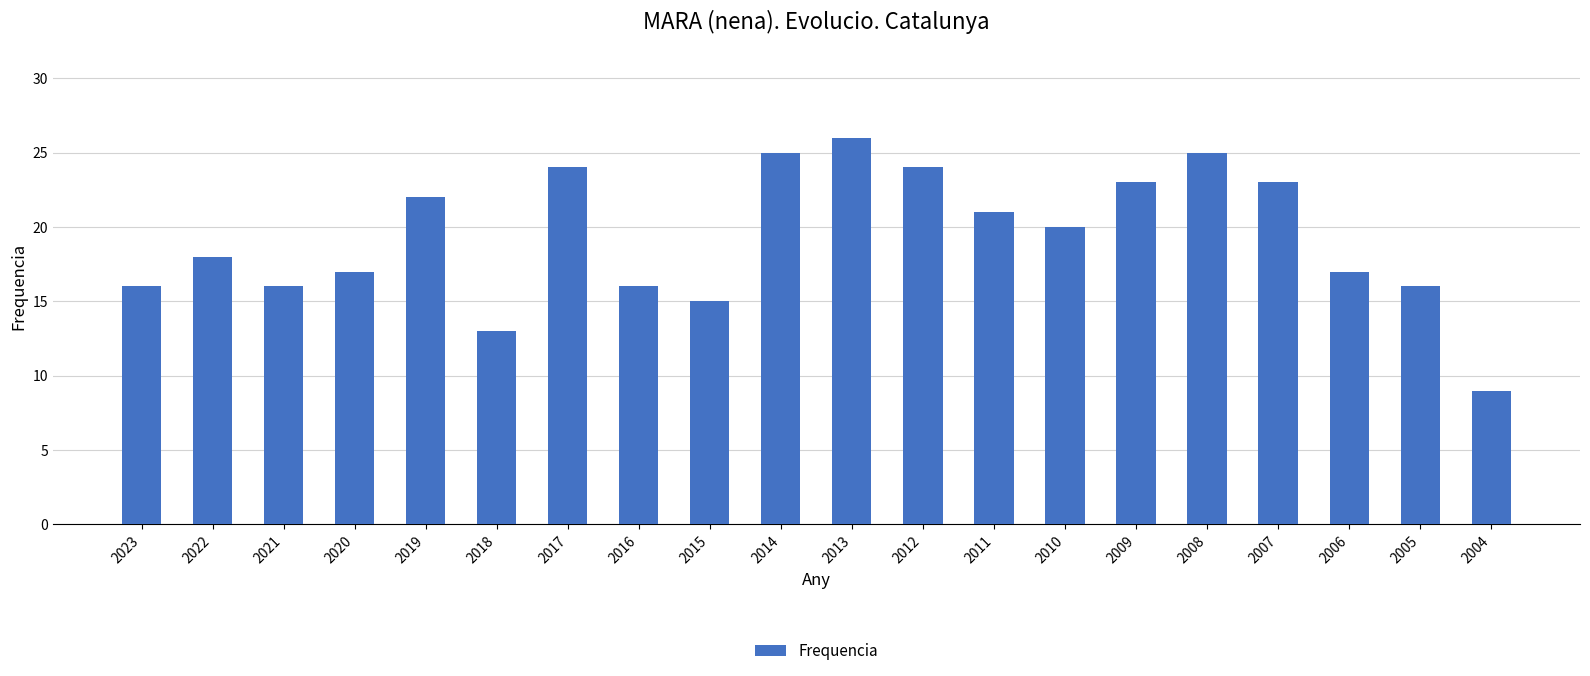

What is the difference between the values at 2023 and 2014?

9